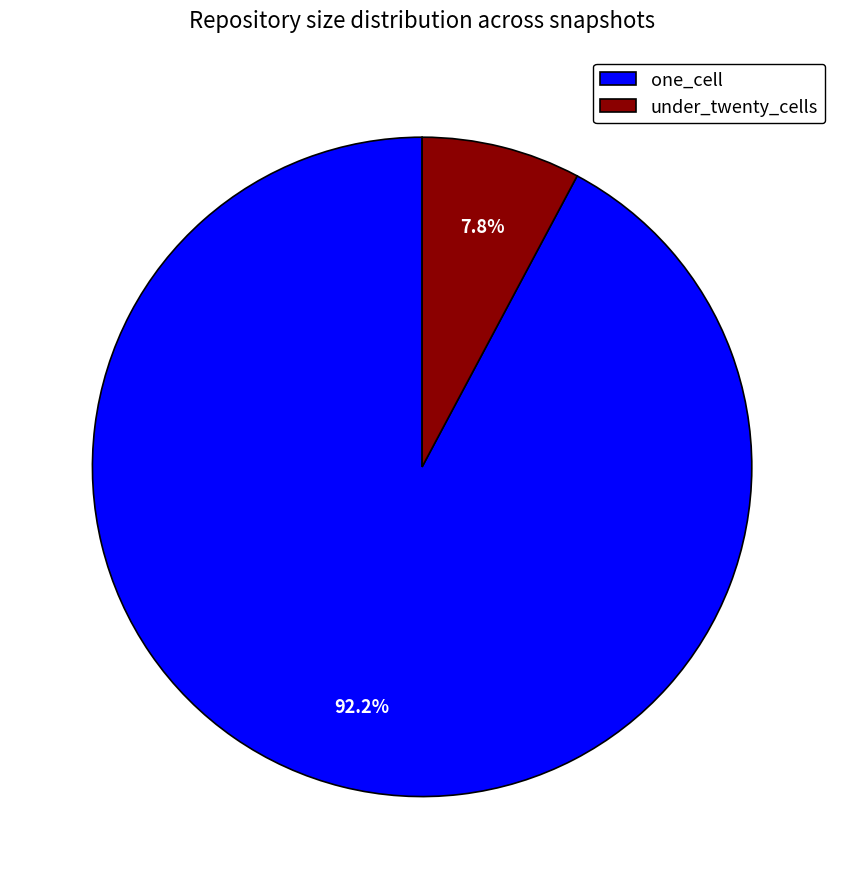

Which category accounts for the majority?

one_cell